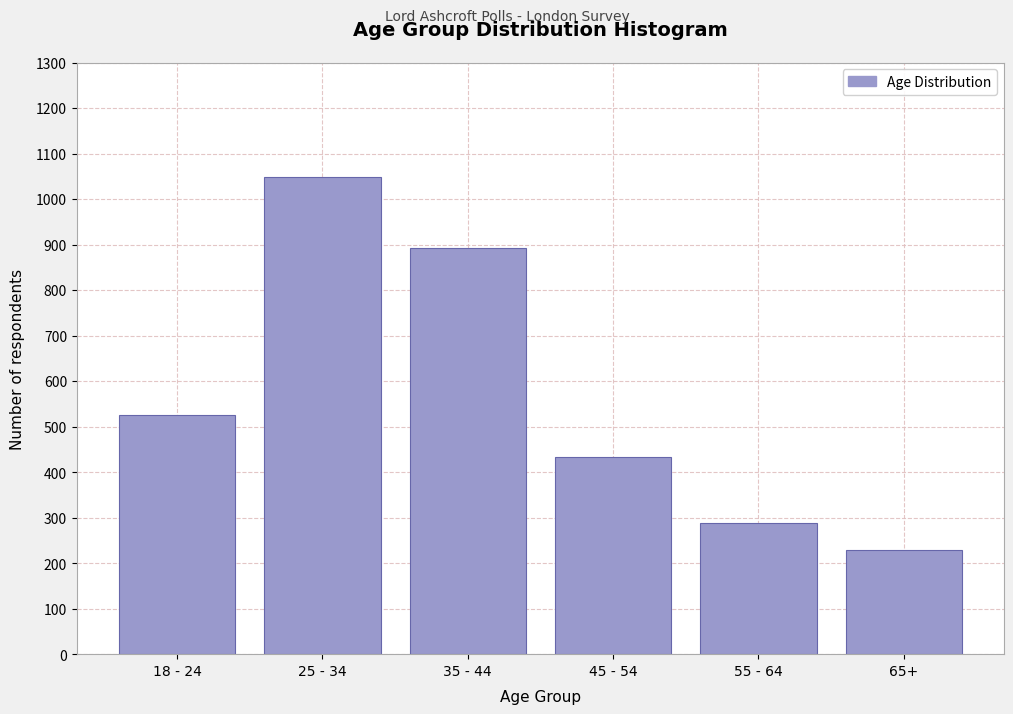

Reading left to right, transcribe all the data shown in this chart.

18 - 24=526	25 - 34=1048	35 - 44=892	45 - 54=434	55 - 64=289	65+=229